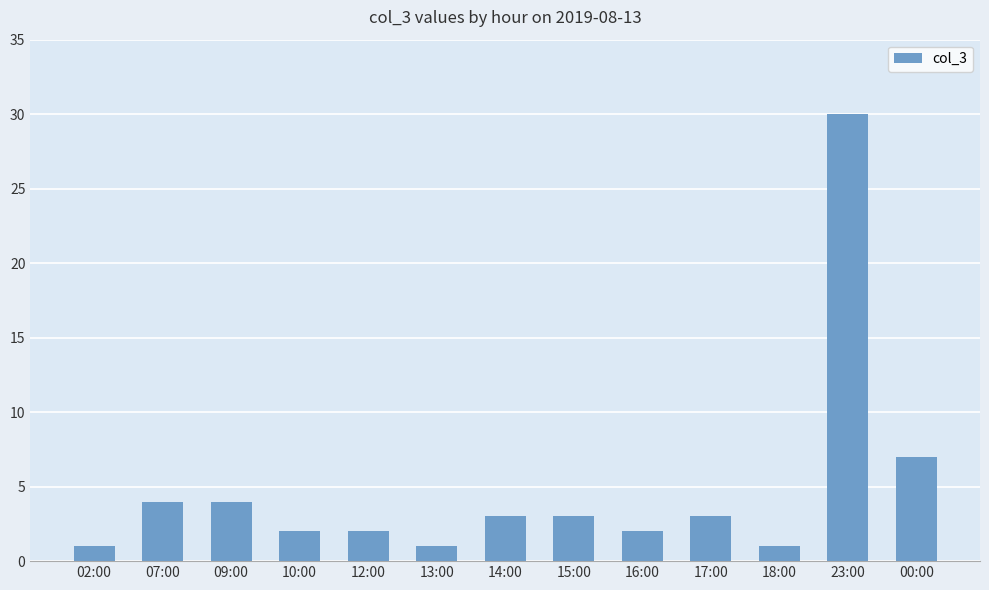

What is the difference between the second highest and minimum values?

6